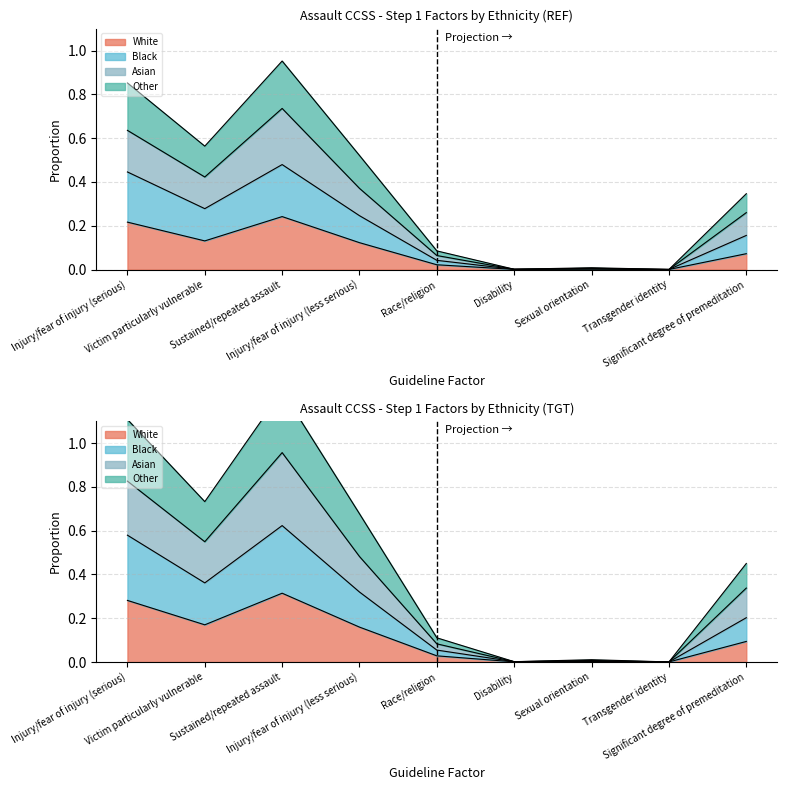

What is the label of the 8th point from the left?

Transgender identity